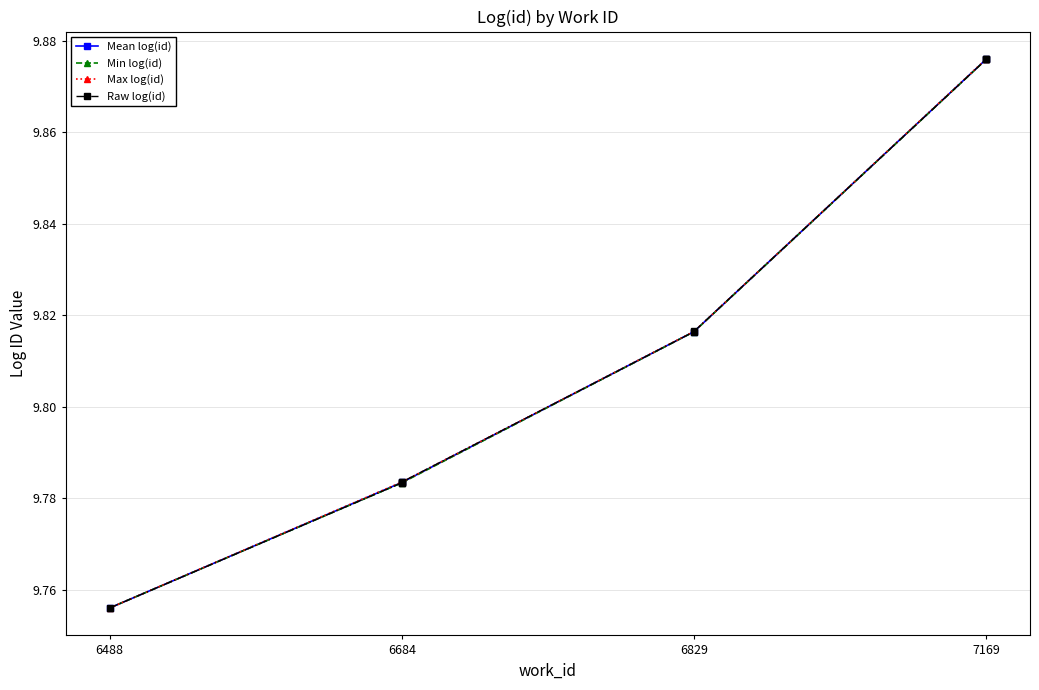

List the labels in order of value, largest first.

7169, 7169, 7169, 6829, 6829, 6684, 6684, 6684, 6684, 6488